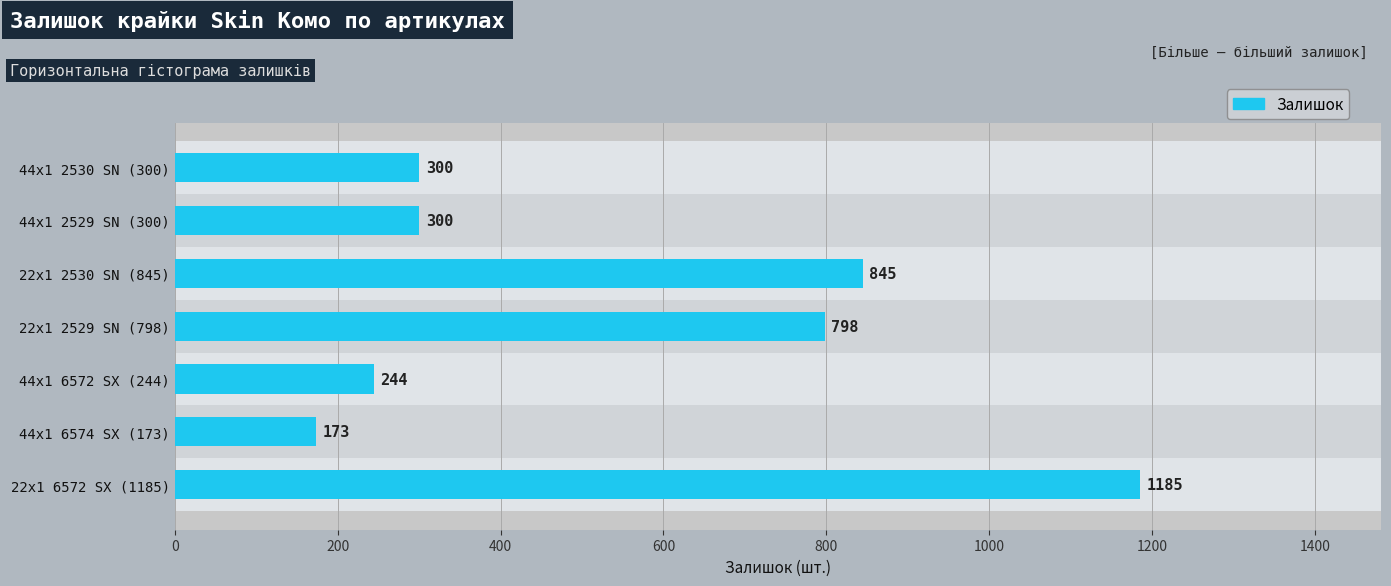

The chart shows a value of 300 at 44x1 2529 SN (300). True or false?

True